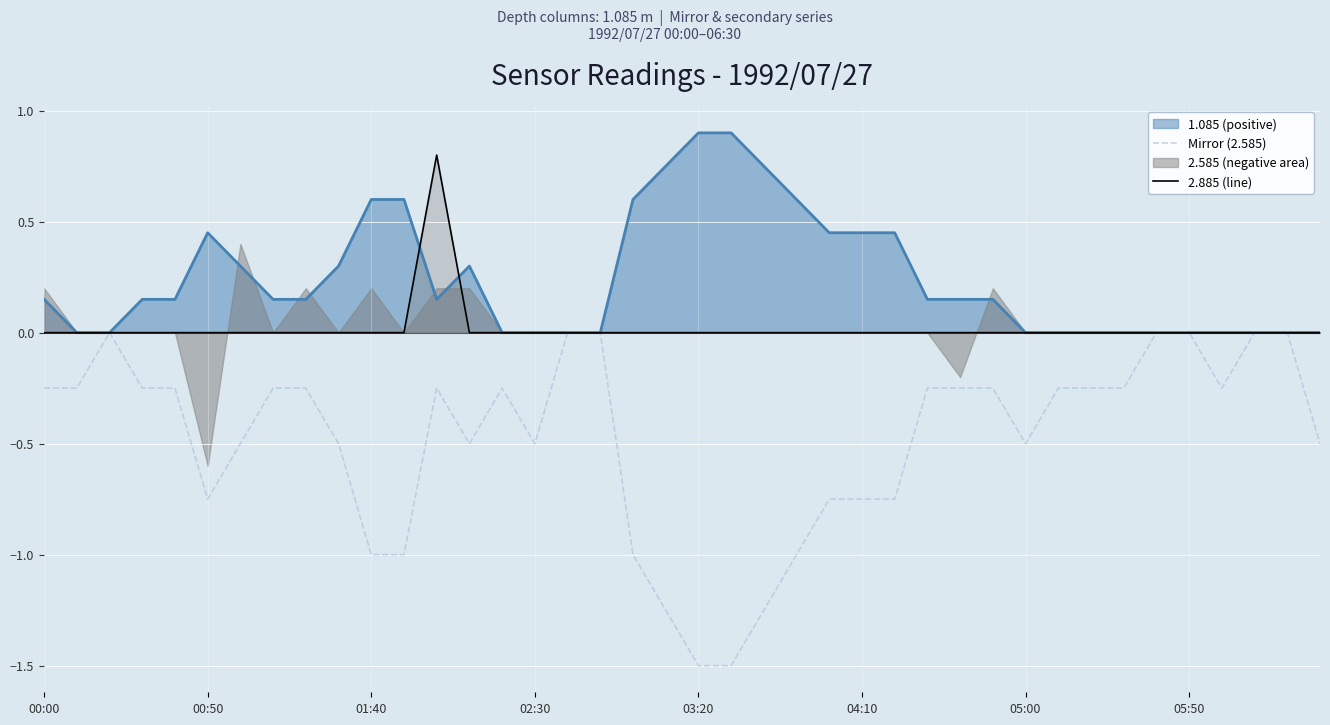

How many values in the 2.885 (line) series exceed 0?

1